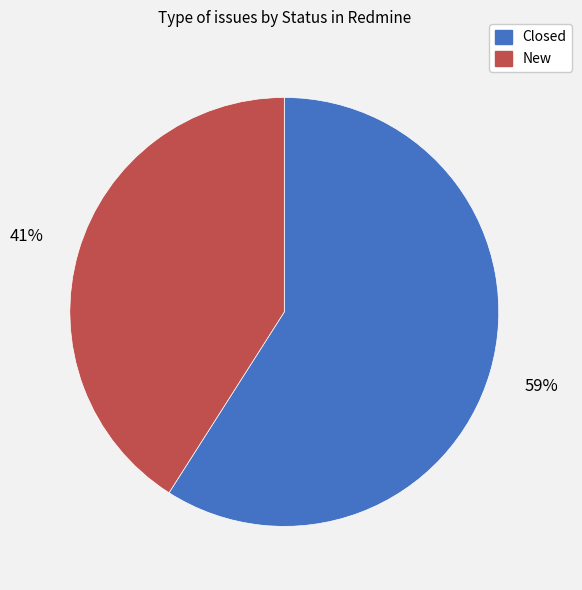

Does Closed represent more than half of the total?

Yes